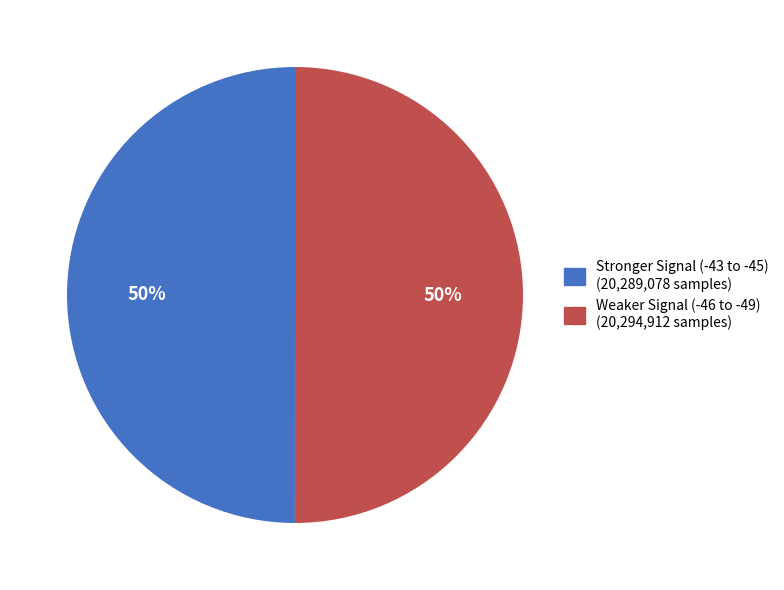

How many slices are in this pie chart?

2